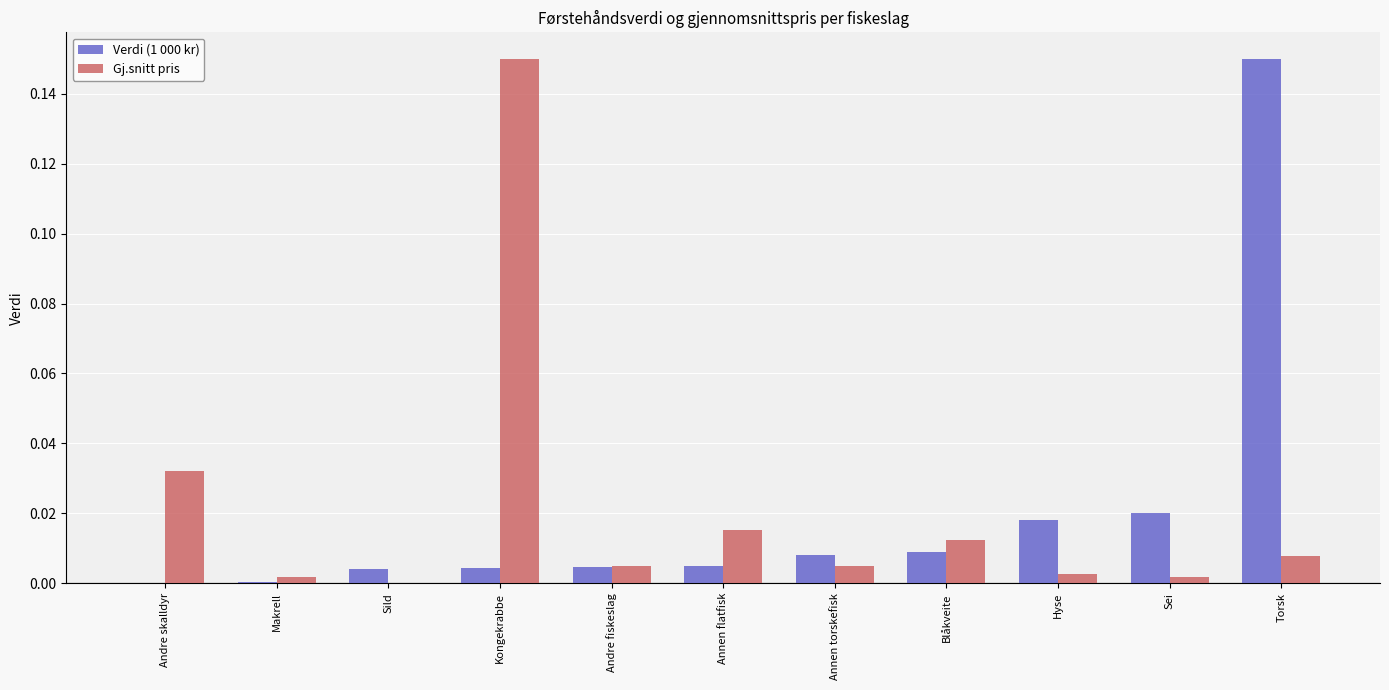

Is the value of Verdi (1 000 kr) at Andre skalldyr greater than the value of Gj.snitt pris at Torsk?

No